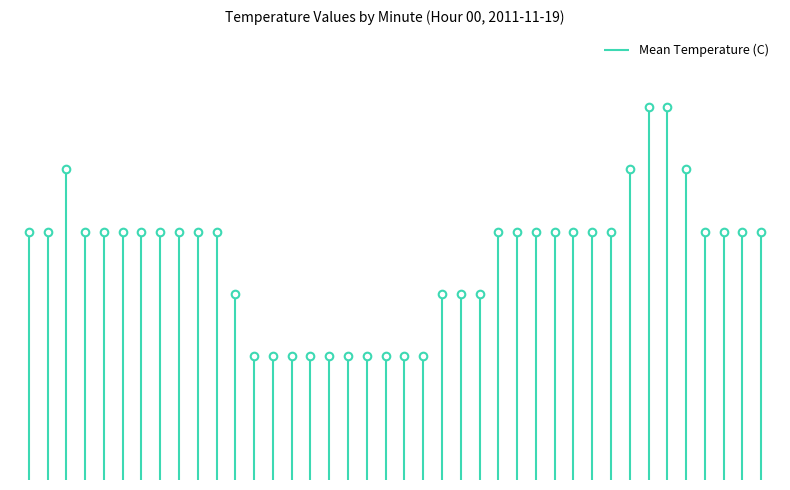

What is the change in value from 0 to 22?

-0.1